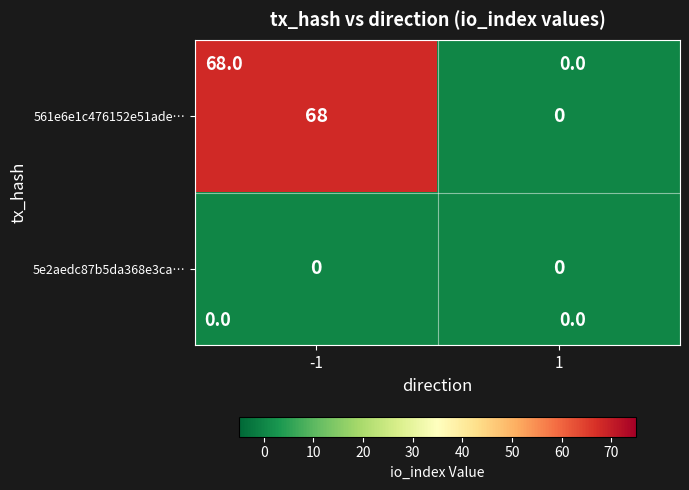

What is the total value across all series at -1?

68